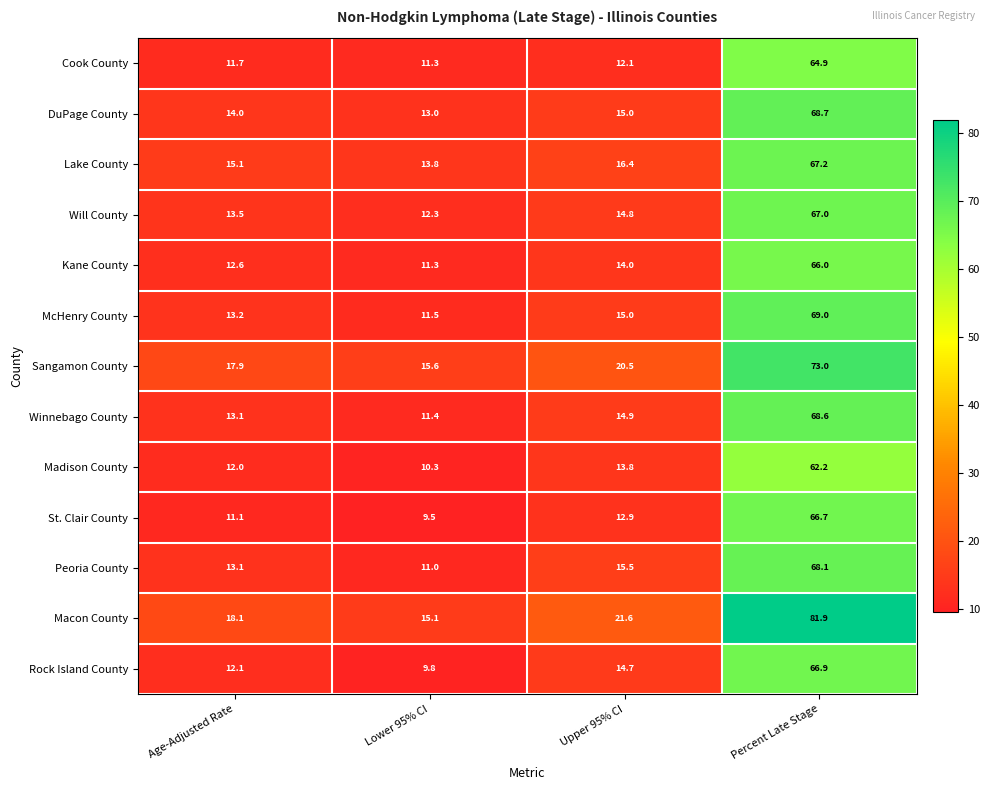

Rank the categories by Cook County value from highest to lowest.

Percent Late Stage, Upper 95% CI, Age-Adjusted Rate, Lower 95% CI